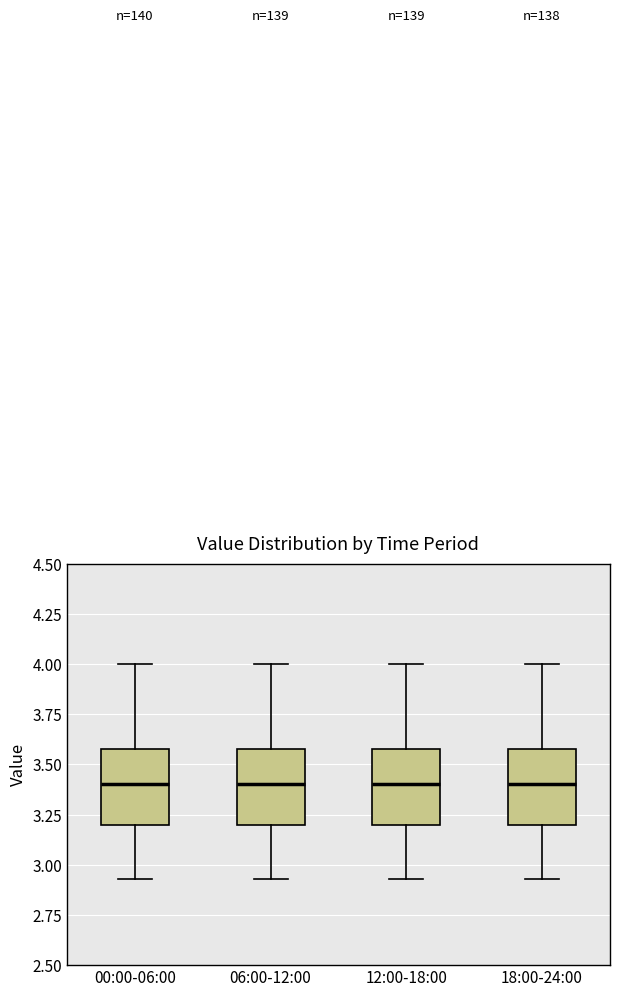

Reading left to right, transcribe this box plot: for each box, give where its median line is, the range the box spans, and where its two whiskers end, as read against the y-axis. The values are not printed on the chart, so give them approximately, as read against the axis.

00:00-06:00: median 3.40, box 3.20 to 3.60, whiskers 2.95 to 4.00
06:00-12:00: median 3.40, box 3.20 to 3.60, whiskers 2.95 to 4.00
12:00-18:00: median 3.40, box 3.20 to 3.60, whiskers 2.95 to 4.00
18:00-24:00: median 3.40, box 3.20 to 3.60, whiskers 2.95 to 4.00